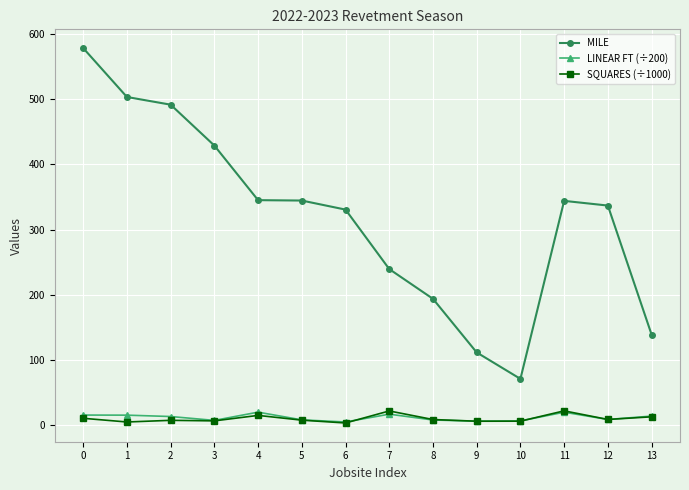

What is the lowest value of the MILE series?

70.7